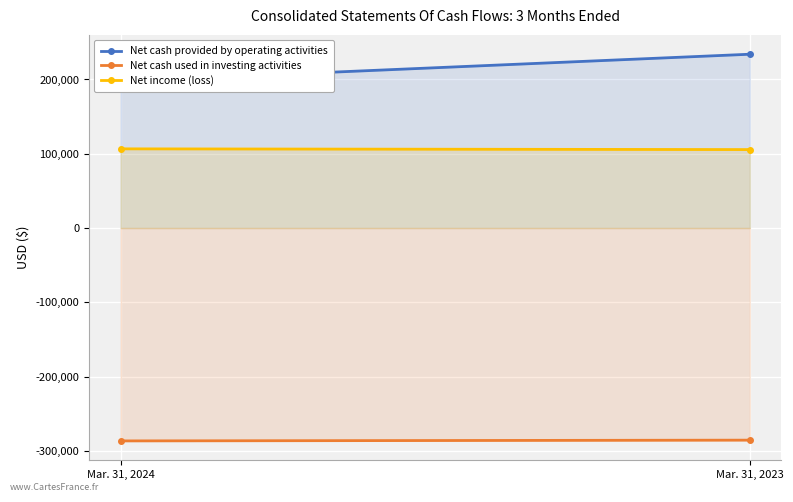

Reading left to right, transcribe all the data shown in this chart.

Net cash provided by operating activities: Mar. 31, 2024=197595	Mar. 31, 2023=234010
Net cash used in investing activities: Mar. 31, 2024=-286619	Mar. 31, 2023=-285592
Net income (loss): Mar. 31, 2024=106604	Mar. 31, 2023=105628